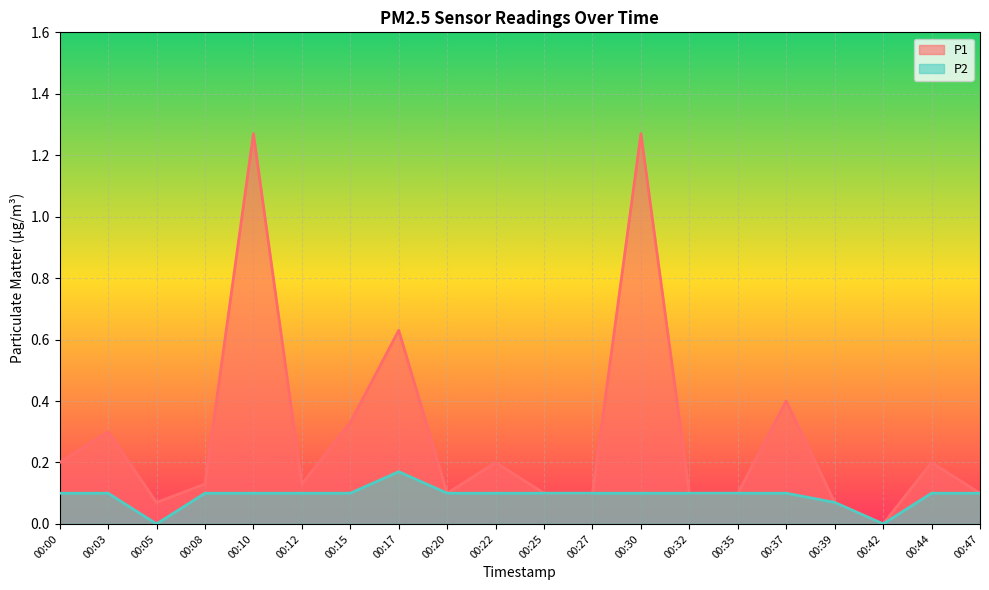

Which series changed the most between 00:10 and 00:15?

P1